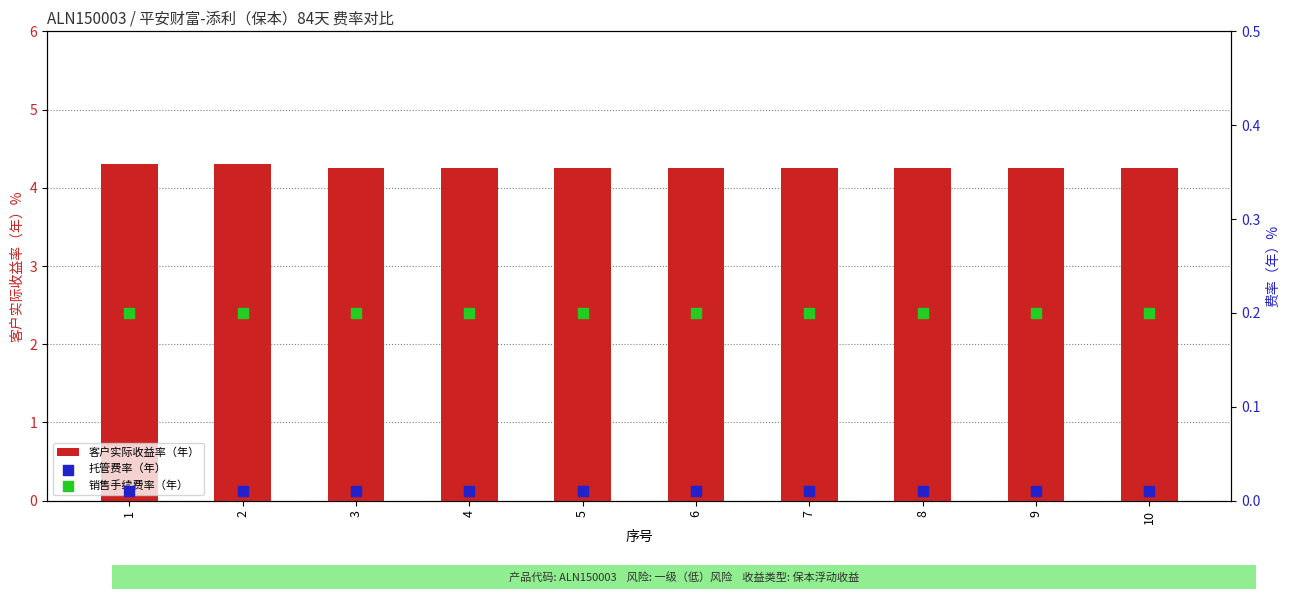

What is the total value across all series at 2?

4.5